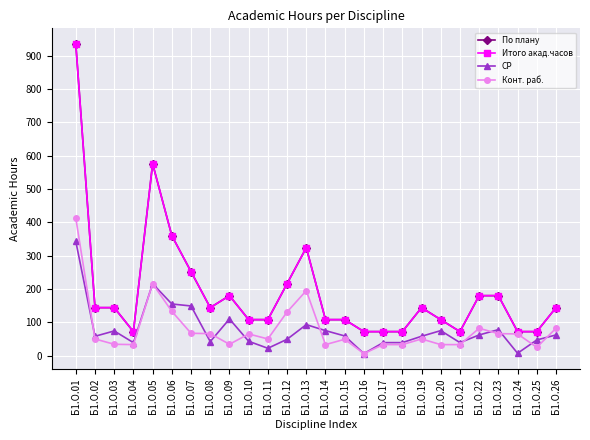

Is this an area chart (filled region under the line)?

No